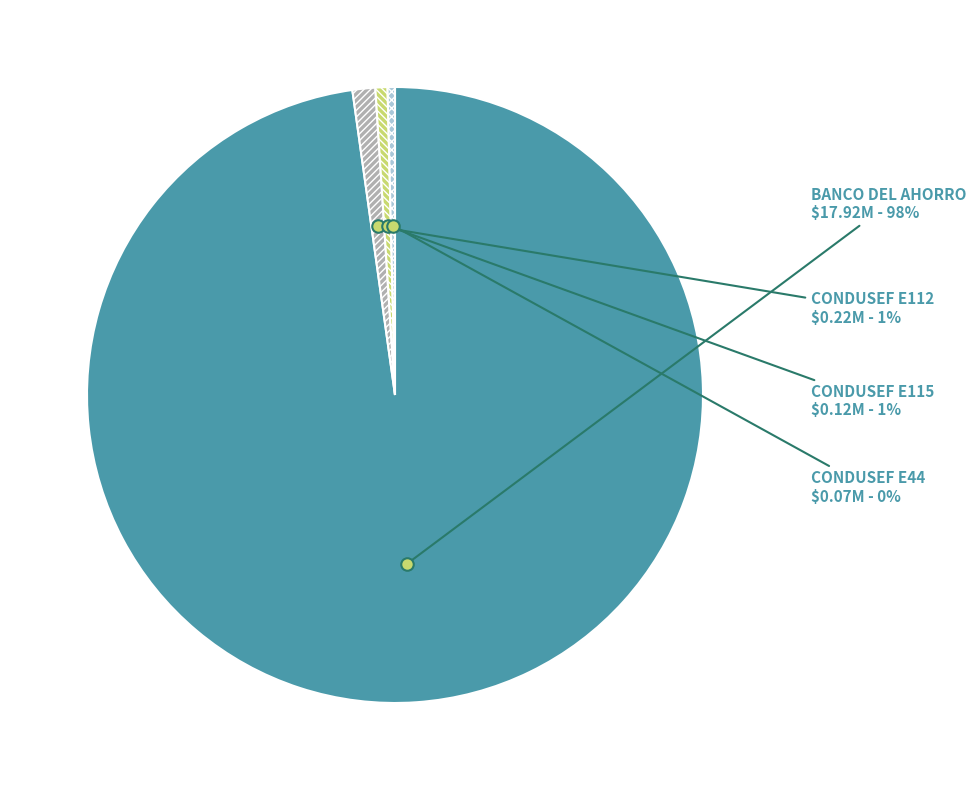

To the nearest percent, what is the average slice percentage?

25%